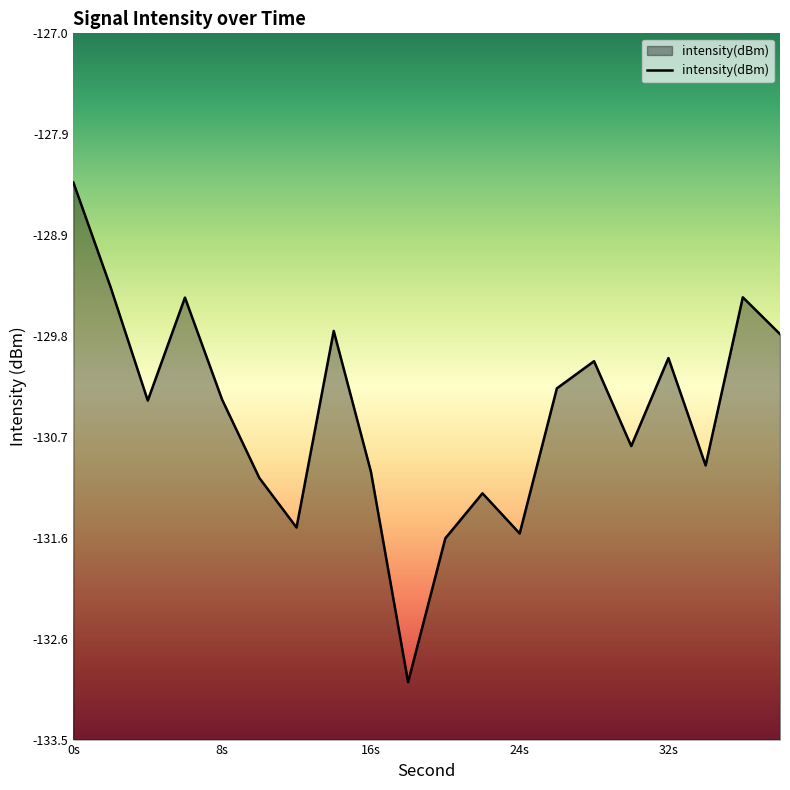

What is the value of the 20th point from the left?

-129.8